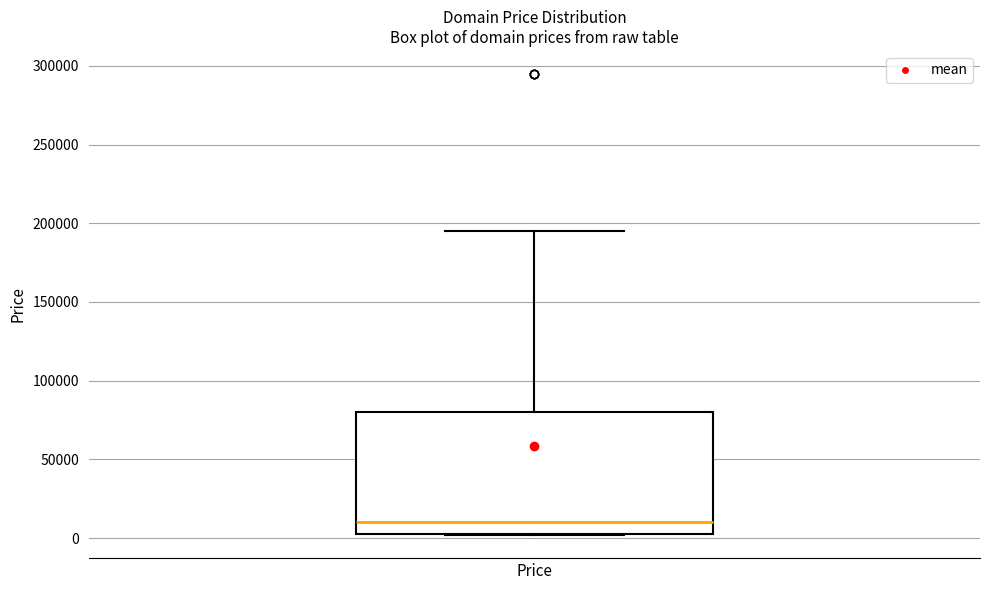

Where does the upper whisker of the box for Price end on the y-axis? The values are not printed on the chart, so give them approximately, as read against the axis.

195000